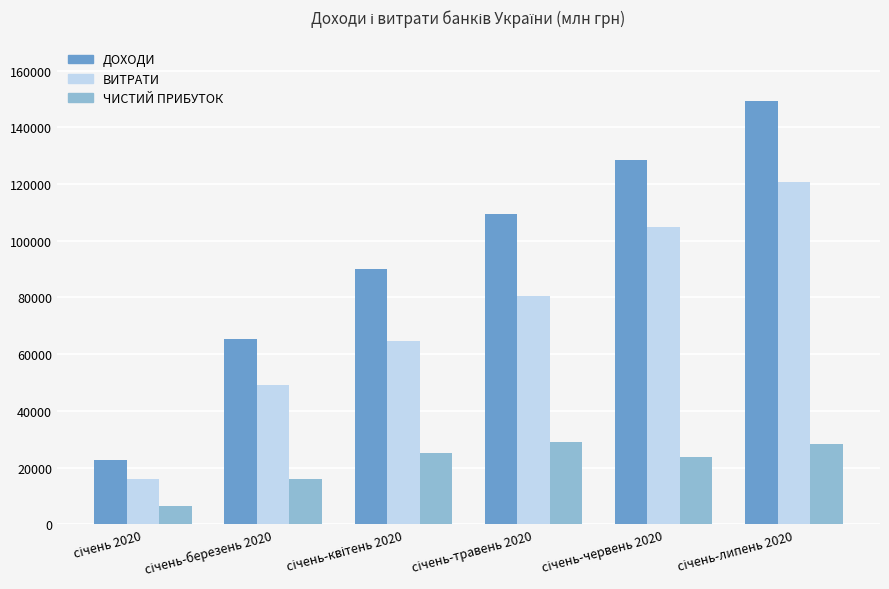

Which series has the largest total across all categories?

ДОХОДИ